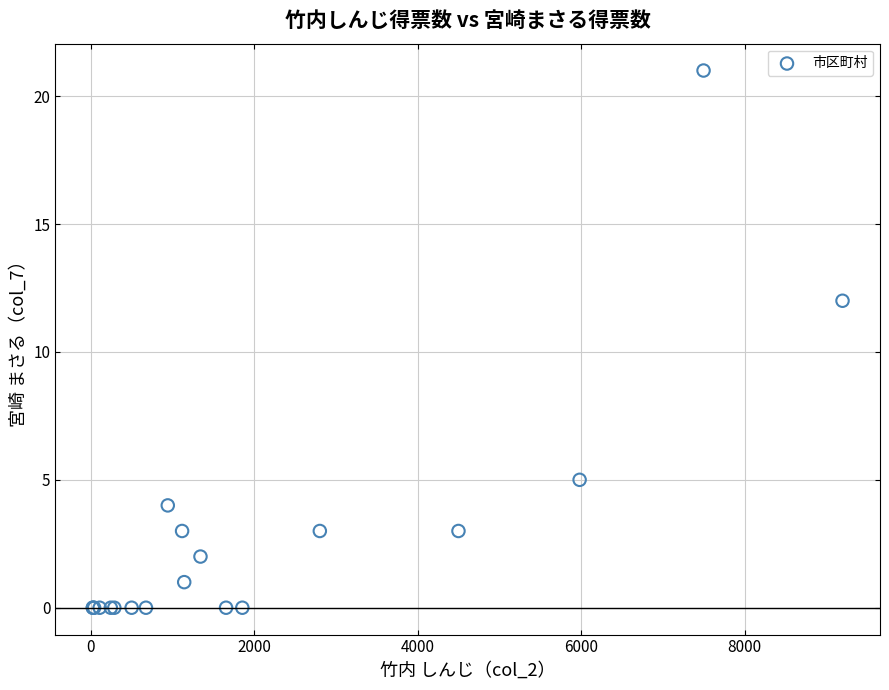

What Y value in the scatter plot is closest to 10?

12